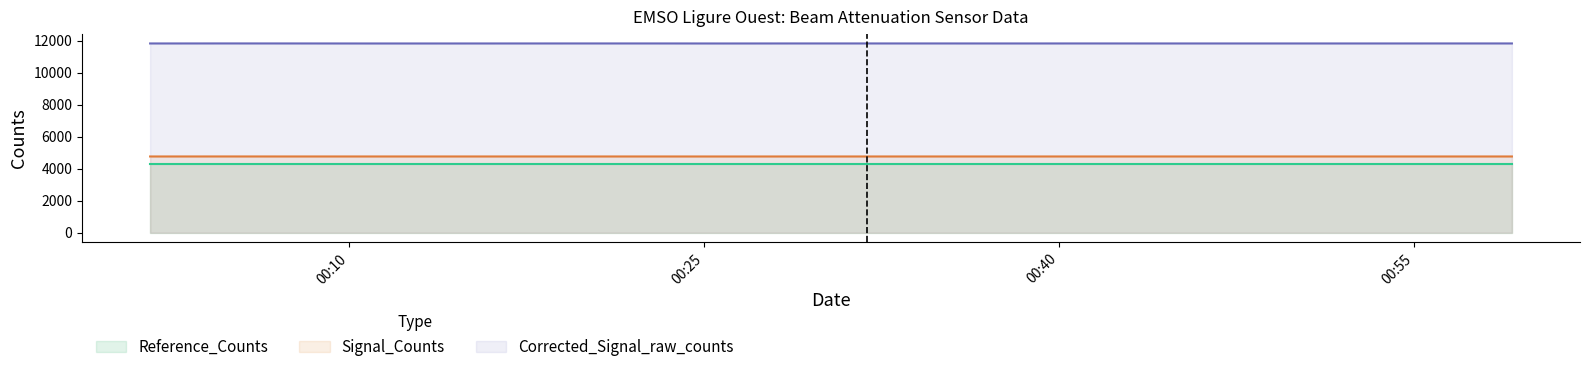

True or false: Corrected_Signal_raw_counts and Reference_Counts cross at least once.

False